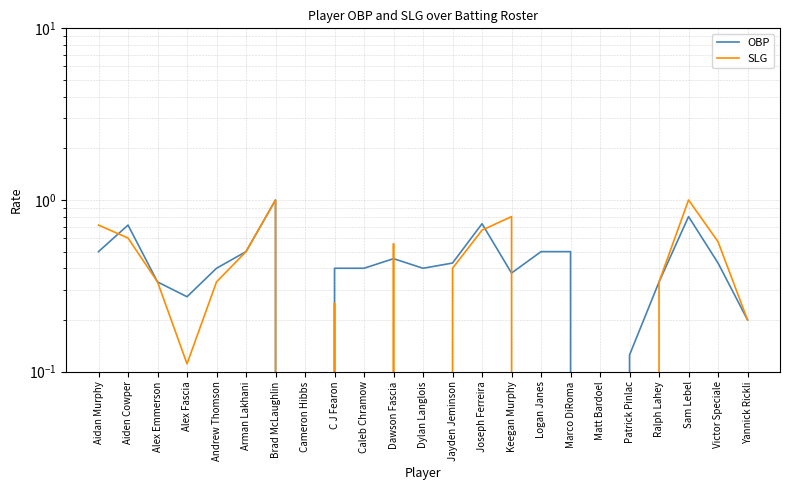

Which series has the widest spread of values?

OBP